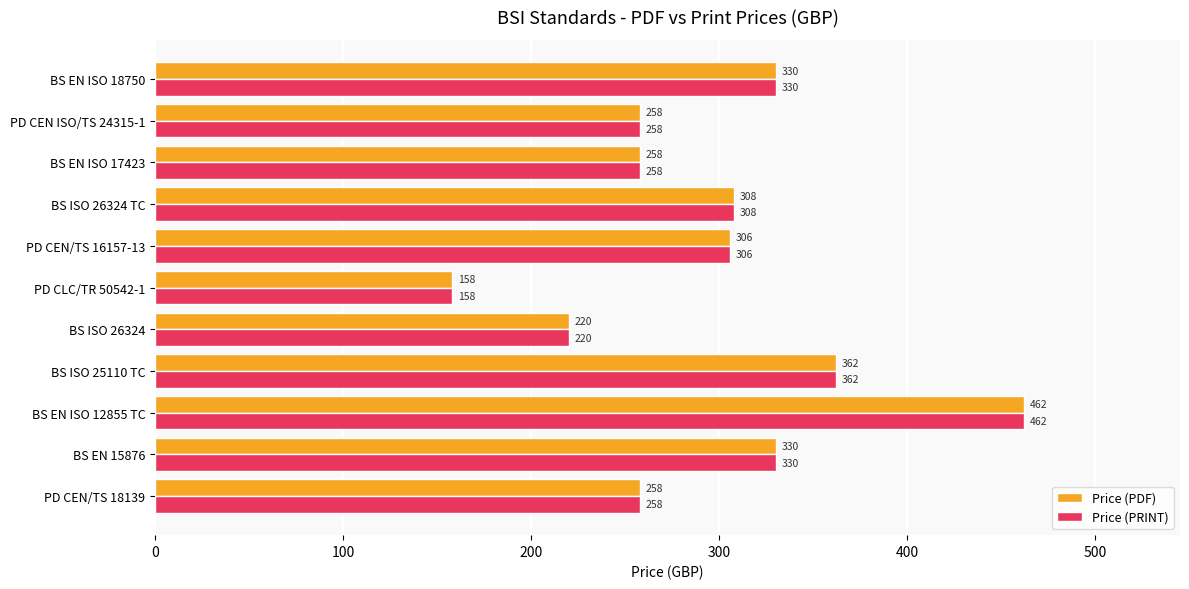

At which label does Price (PDF) reach its peak?

BS EN ISO 12855 TC